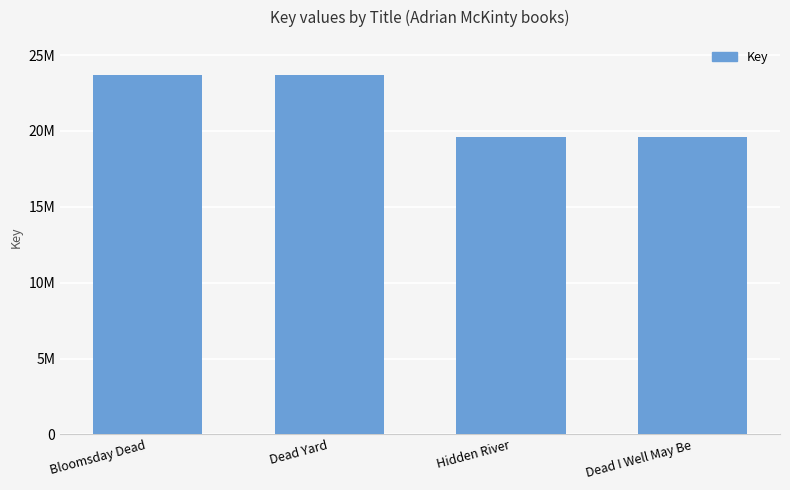

Are the bars horizontal?

No